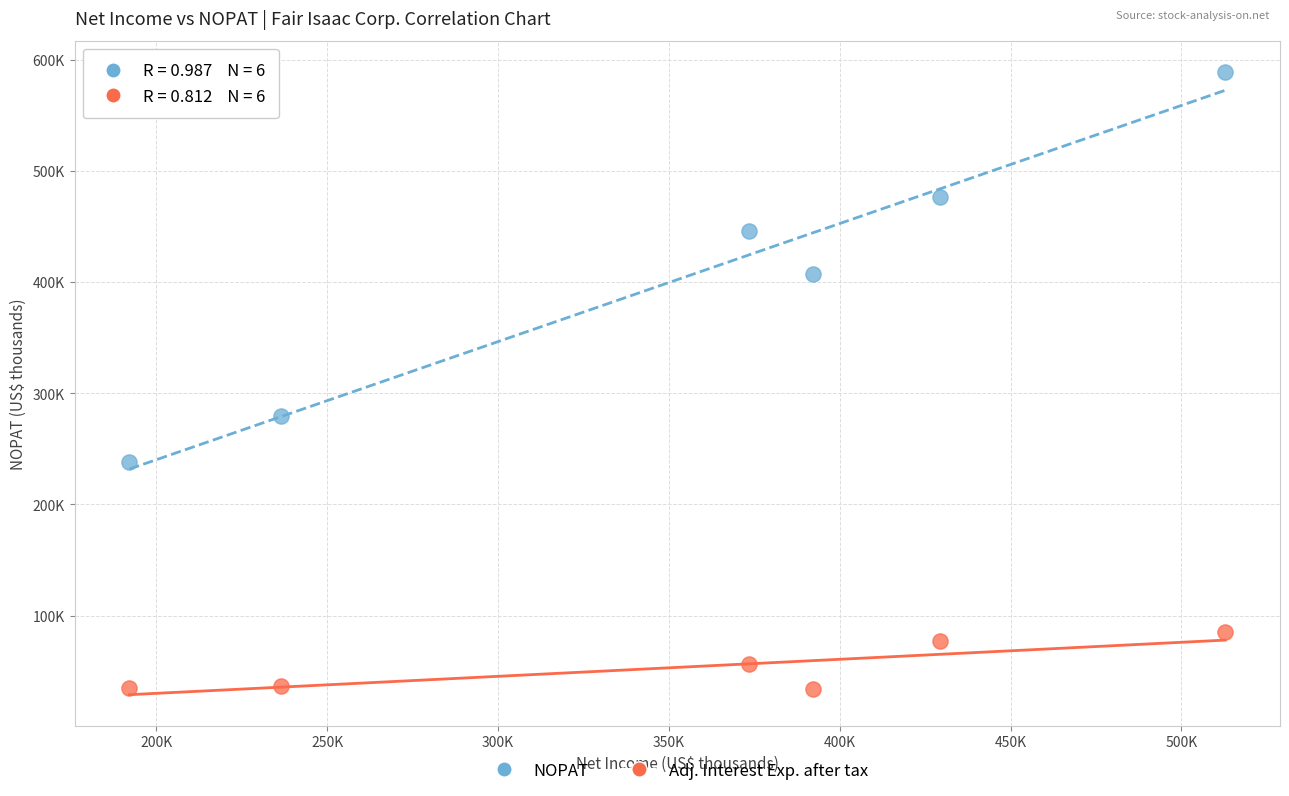

What are all the series names shown in the legend?

NOPAT, Adj. Interest Exp. after tax